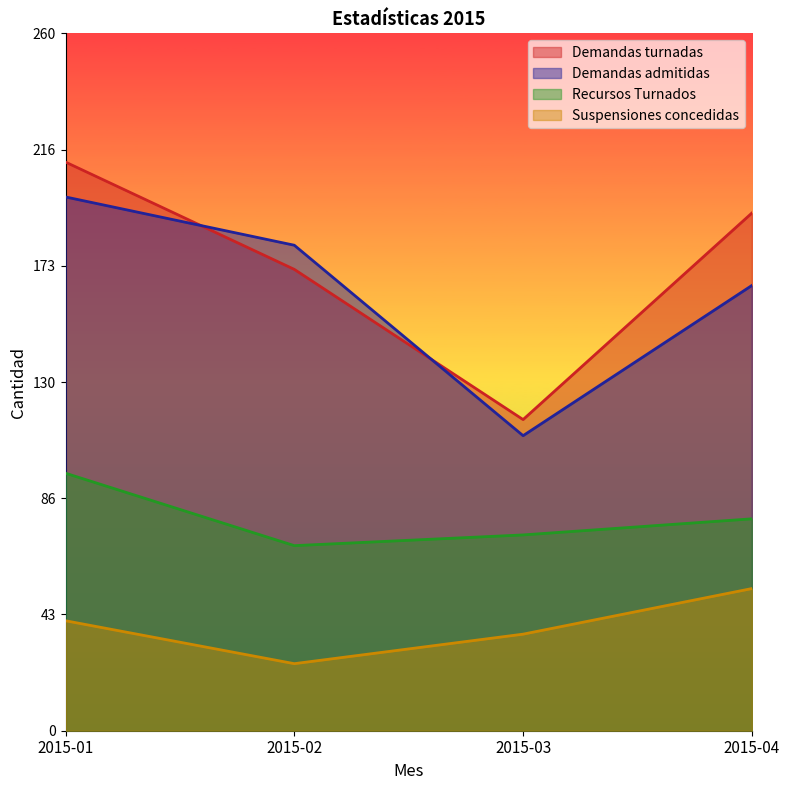

True or false: Demandas admitidas has a value of 166 at 2015-04.

True